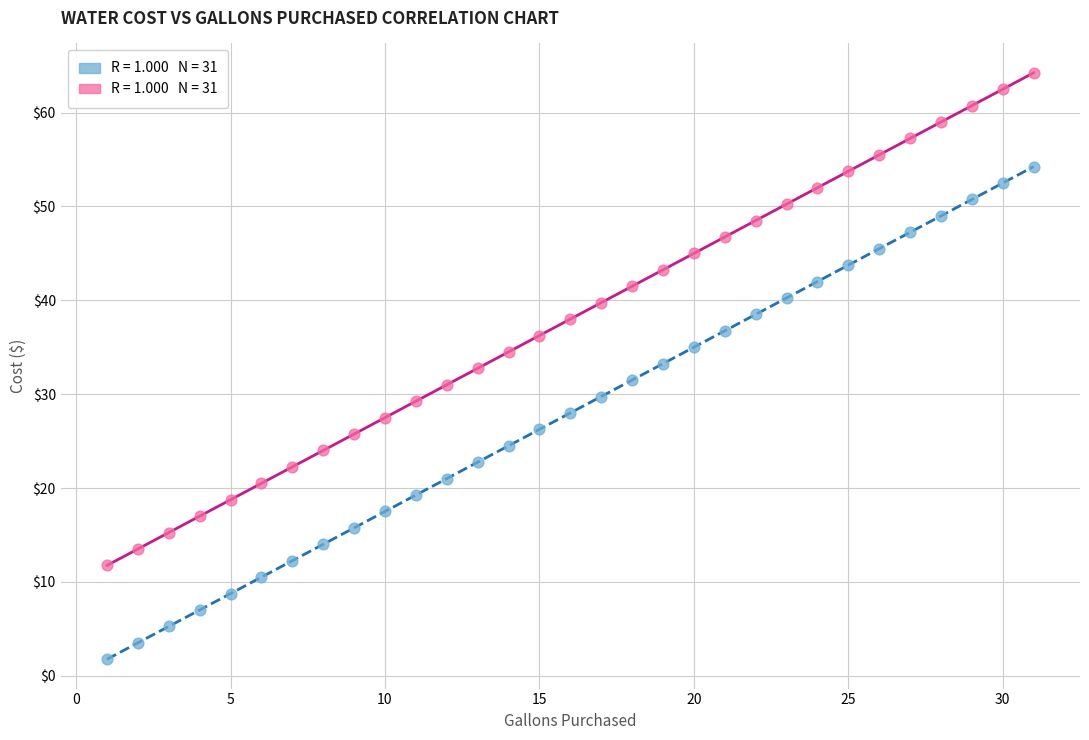

Across all data points, what is the range of X values (max minus min)?

30.0